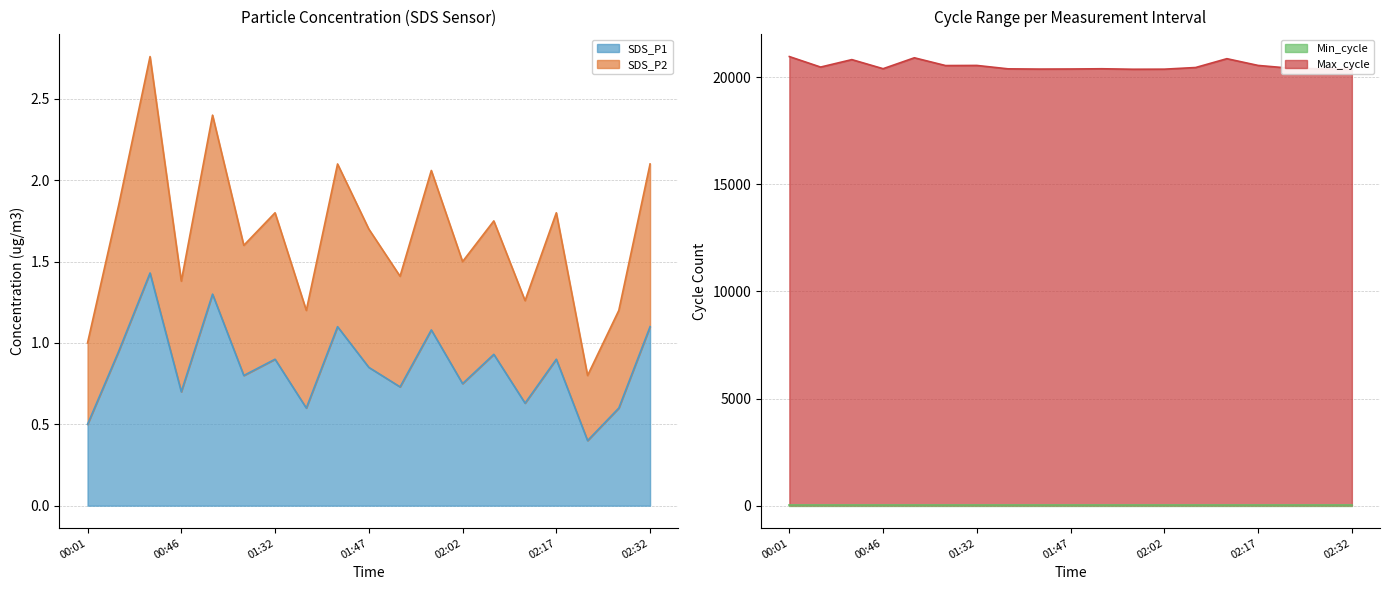

What is the value of the SDS_P1 point at the 8th from the left?

0.6